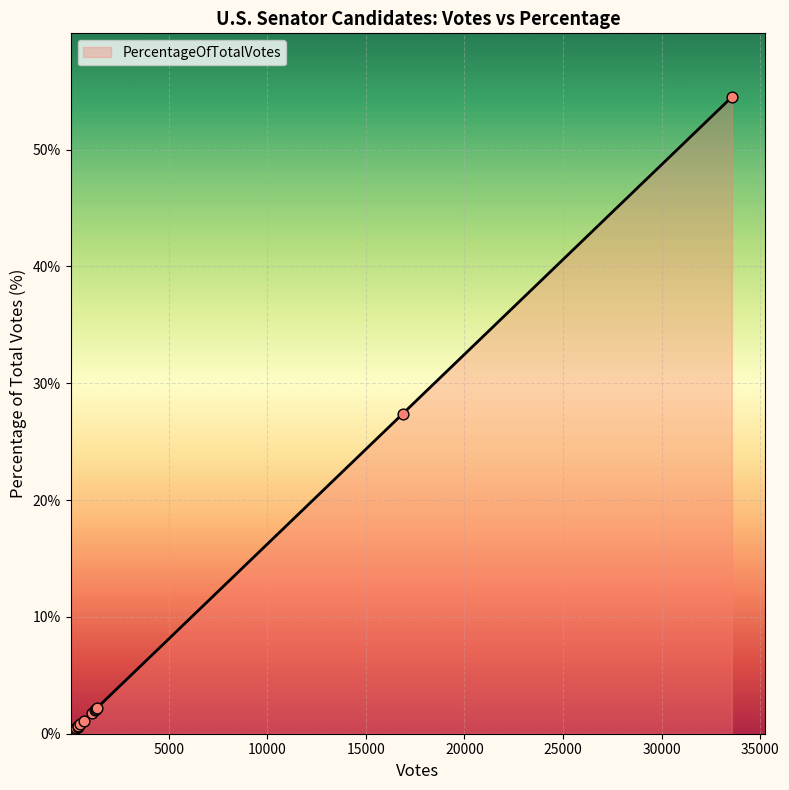

What is the greatest value displayed?

54.5